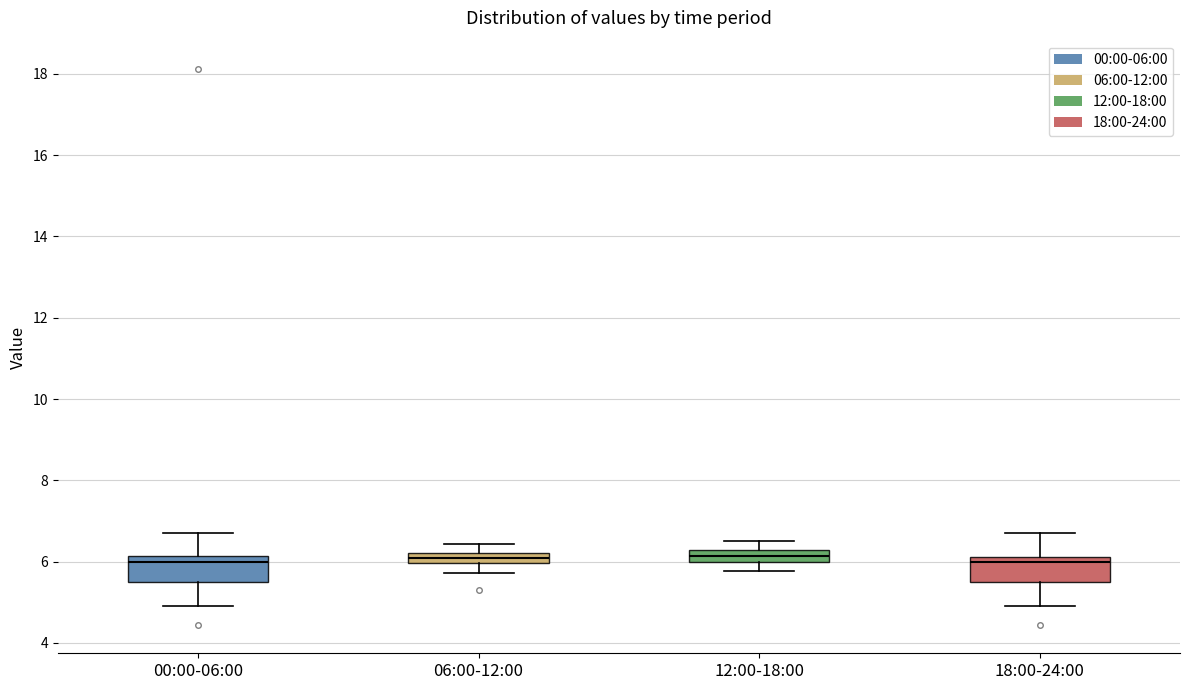

Where does the median line of the box for 18:00-24:00 sit on the y-axis? The values are not printed on the chart, so give them approximately, as read against the axis.

6.0